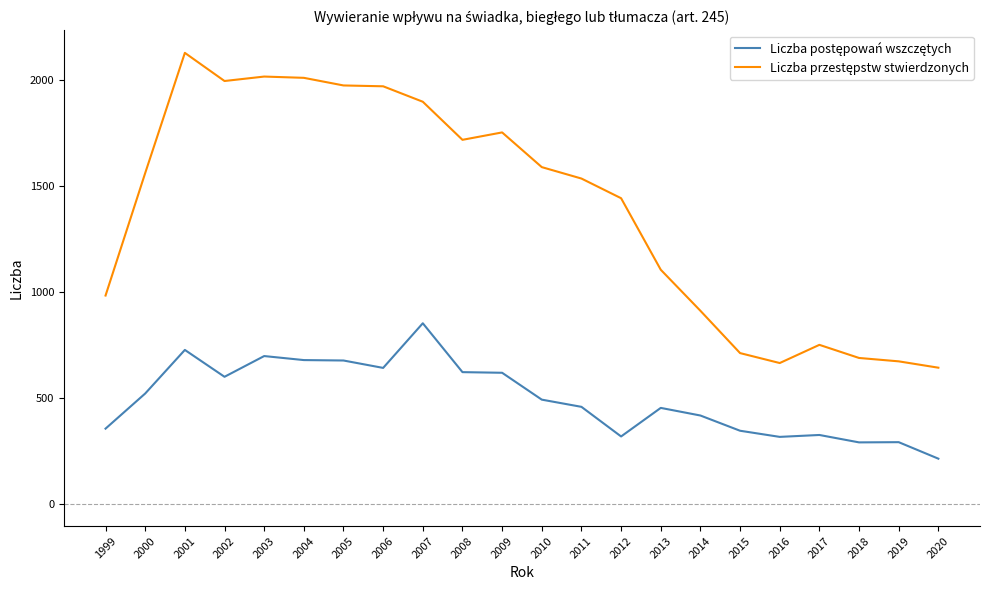

At which category is the sum across all series the highest?

2001